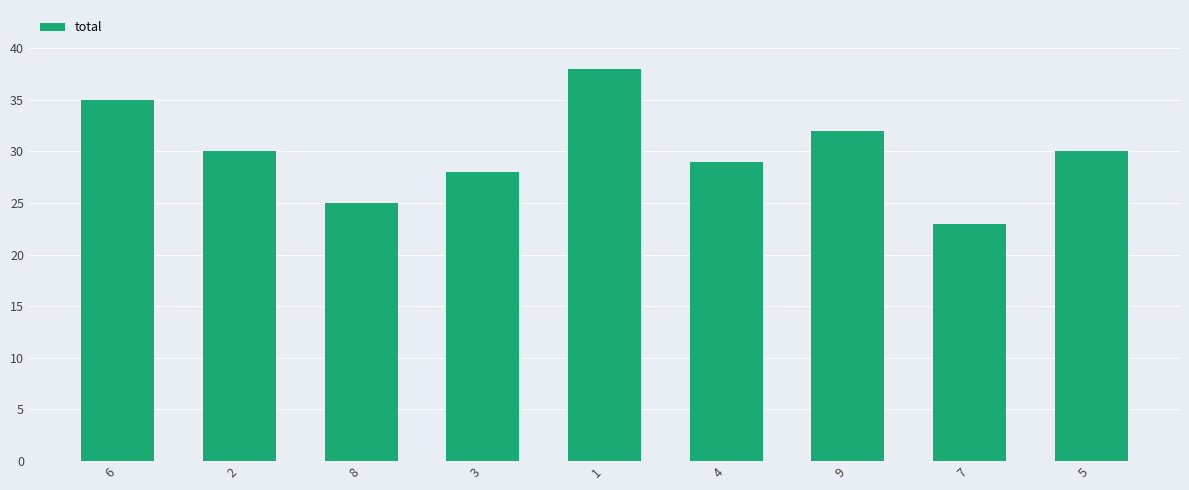

At which category does the chart reach its peak across all series?

1